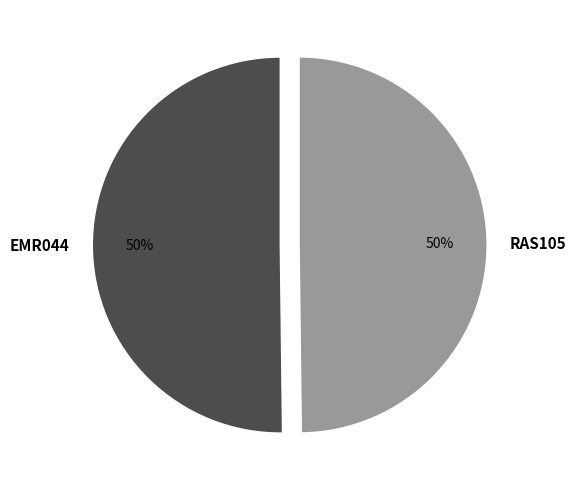

Is the sum of EMR044 and RAS105 greater than half?

Yes